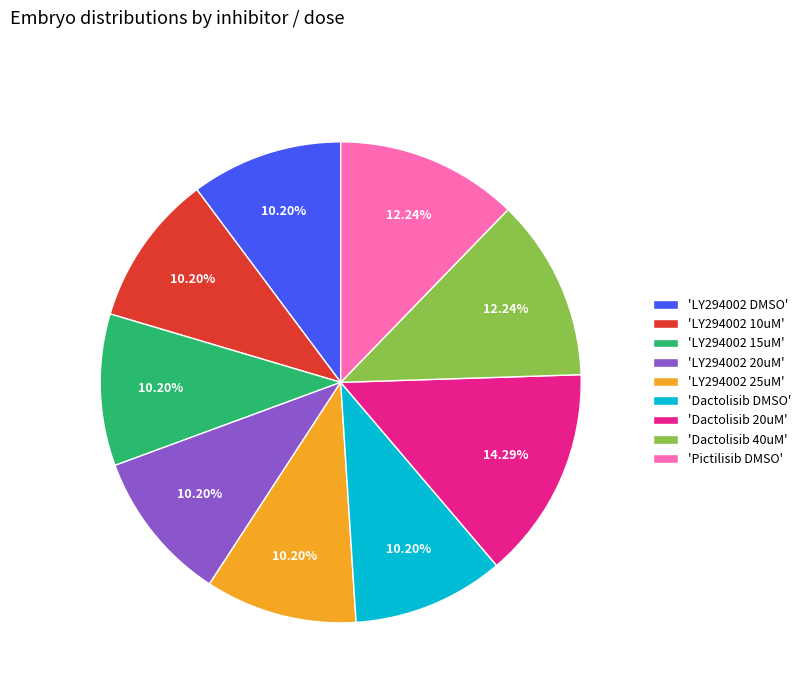

Do 'Dactolisib 20uM' and 'LY294002 25uM' together represent more than half of the pie?

No